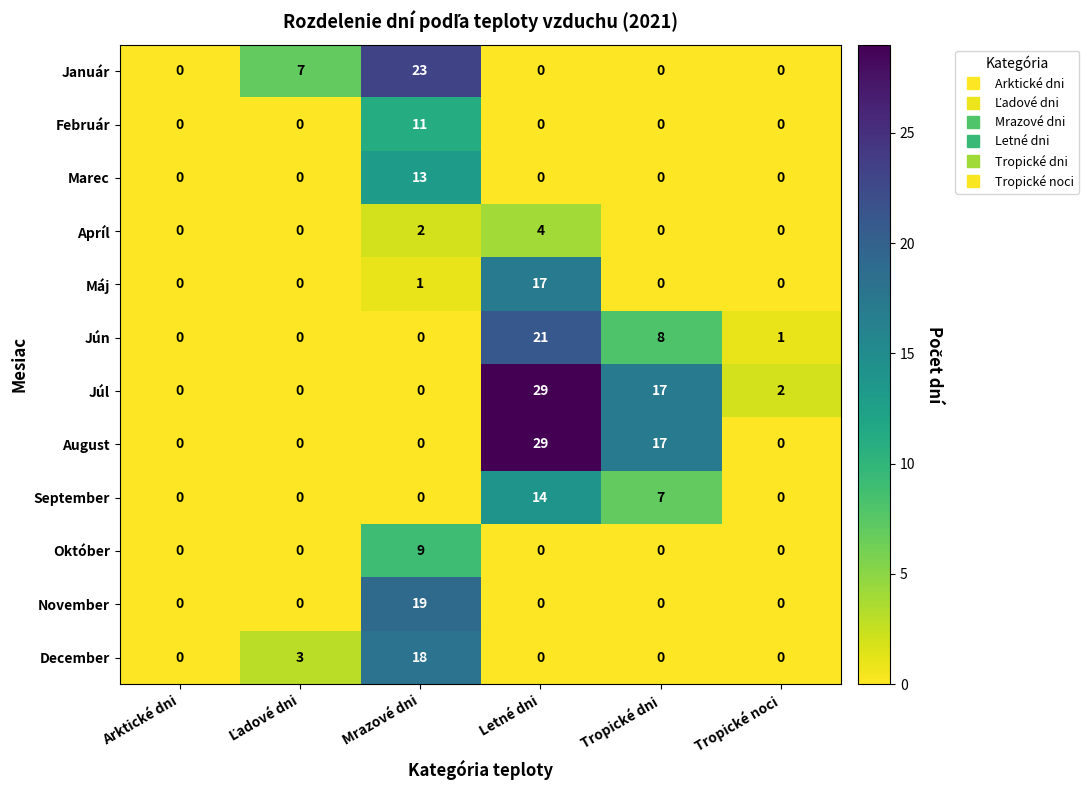

True or false: Október has a value of -5 at Tropické noci.

False